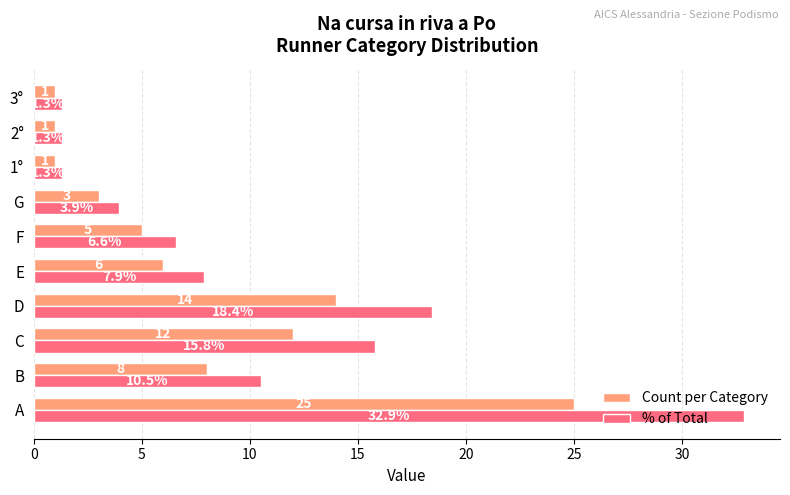

Which series has the largest total across all categories?

% of Total